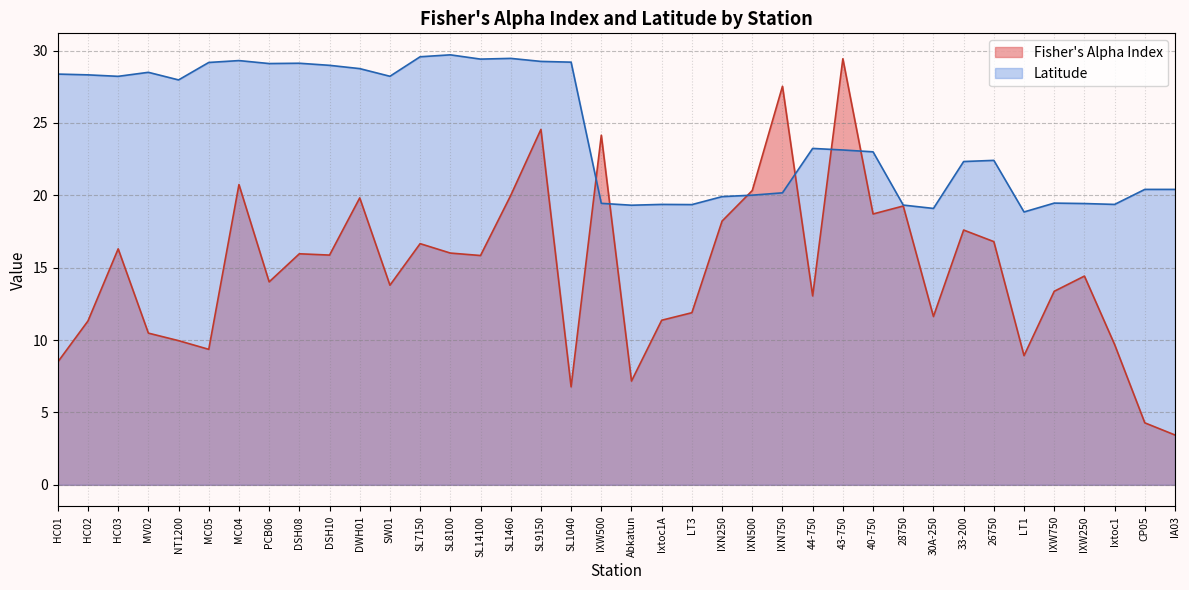

Reading left to right, what are all the values shown in this chart?

Fisher's Alpha Index: 8.5	11.3	16.3	10.5	10.0	9.4	20.7	14.0	16.0	15.9	19.8	13.8	16.7	16.0	15.8	20.0	24.6	6.8	24.1	7.2	11.4	11.9	18.2	20.3	27.5	13.1	29.4	18.7	19.3	11.6	17.6	16.8	8.9	13.4	14.4	9.7	4.3	3.4
Latitude: 28.4	28.3	28.2	28.5	28.0	29.2	29.3	29.1	29.1	29.0	28.7	28.2	29.6	29.7	29.4	29.5	29.2	29.2	19.4	19.3	19.4	19.4	19.9	20.0	20.2	23.2	23.1	23.0	19.3	19.1	22.3	22.4	18.8	19.5	19.4	19.4	20.4	20.4